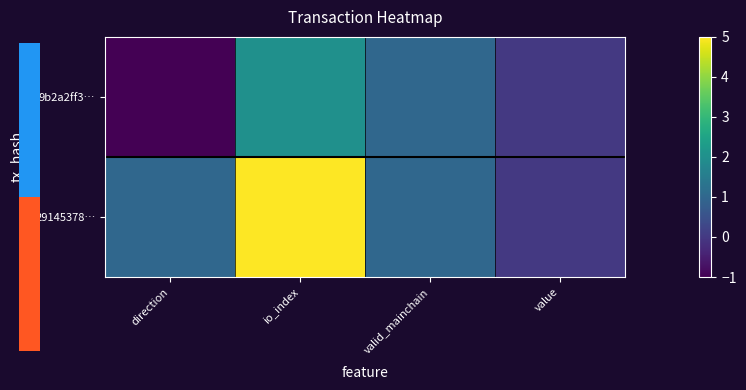

At which category is the sum across all series the highest?

io_index